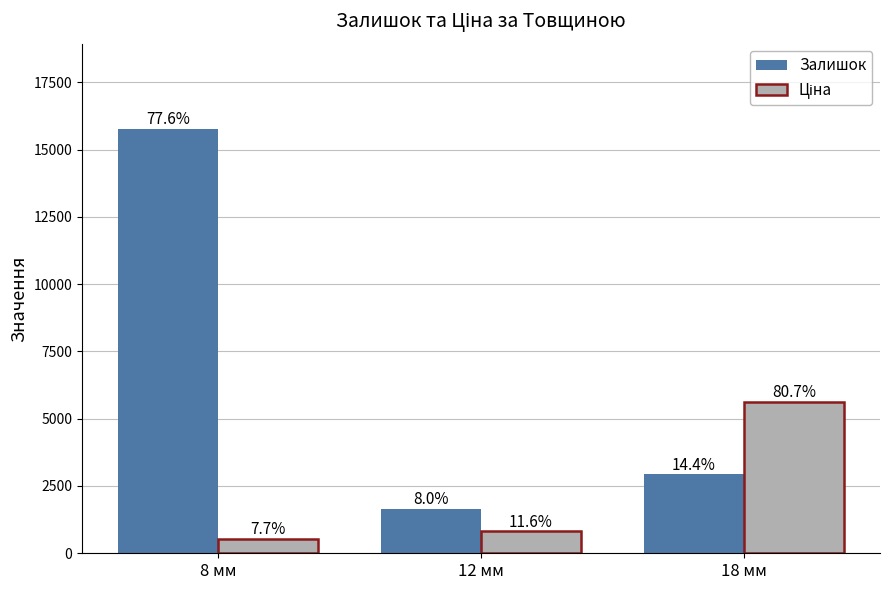

Reading left to right, what are all the values shown in this chart?

Залишок: 8 мм=15778.0	12 мм=1634.0	18 мм=2932.0
Ціна: 8 мм=535.4	12 мм=813.0	18 мм=5636.0